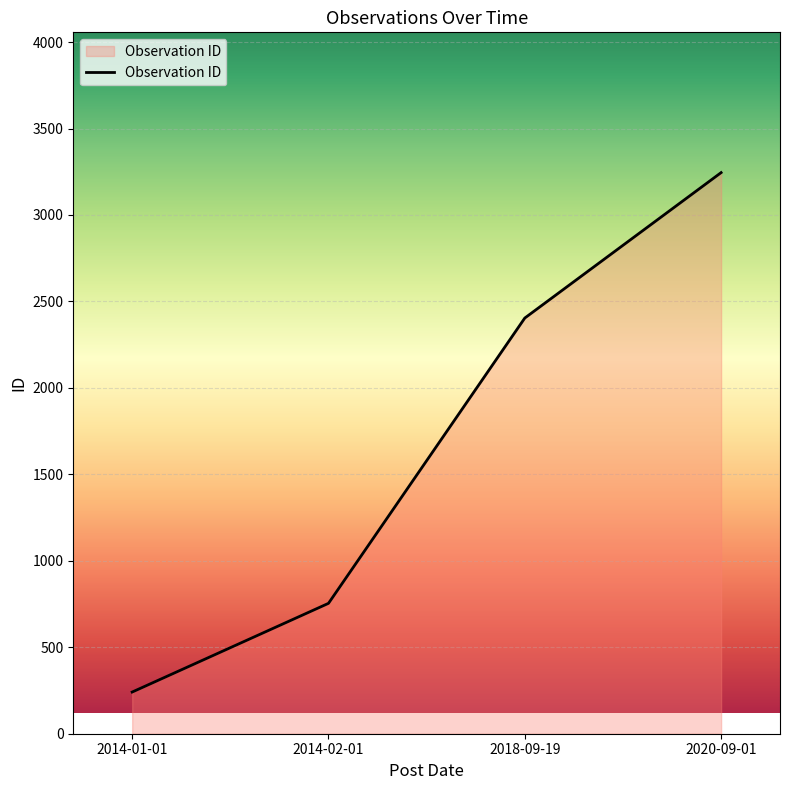

List the labels in order of value, smallest first.

2014-01-01, 2014-02-01, 2018-09-19, 2020-09-01